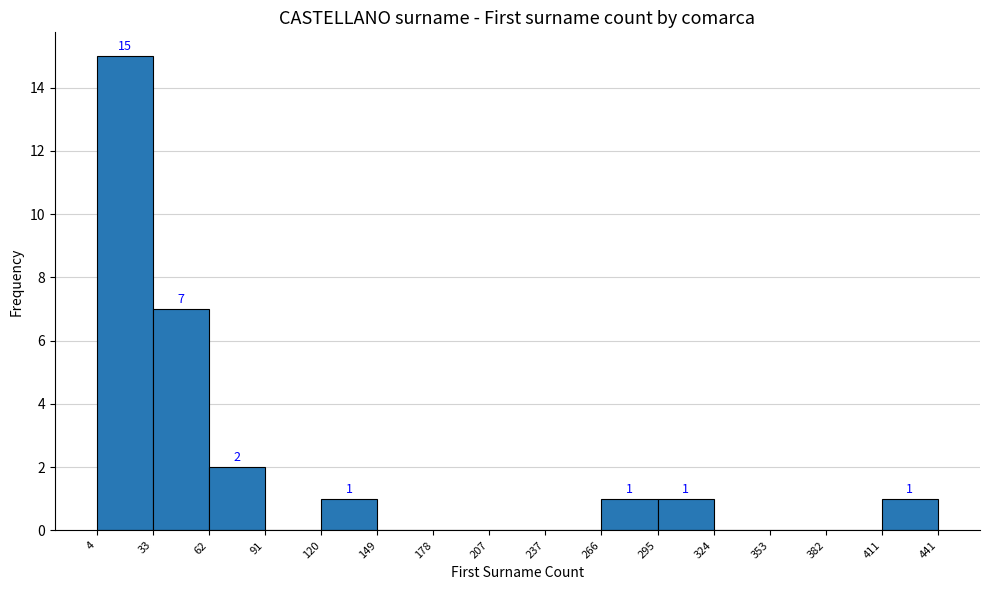

Which range on the x-axis has the tallest bar?

4 to 33